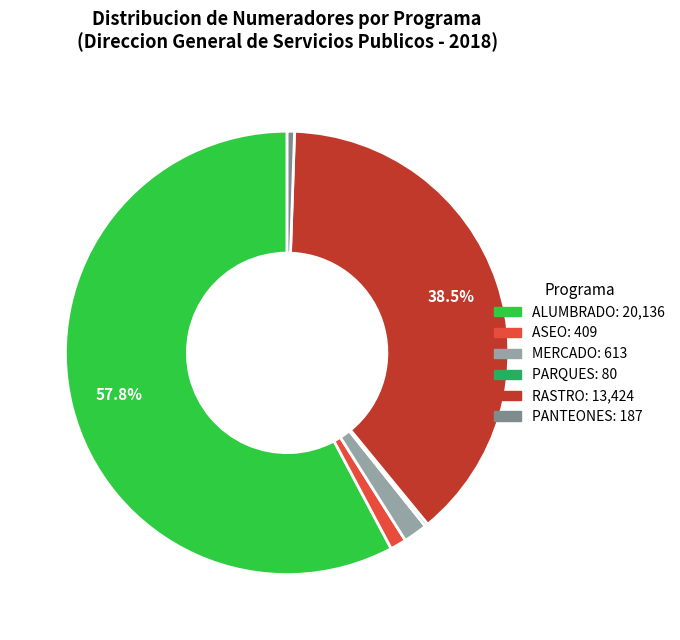

Does any single category account for the majority?

Yes